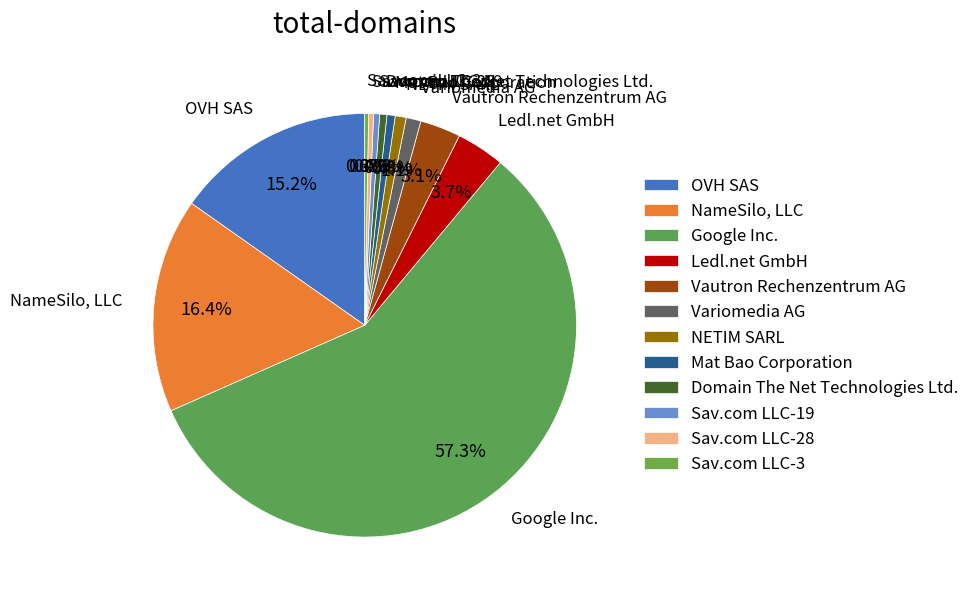

To the nearest percent, what is the combined percentage of Variomedia AG and Mat Bao Corporation?

2%